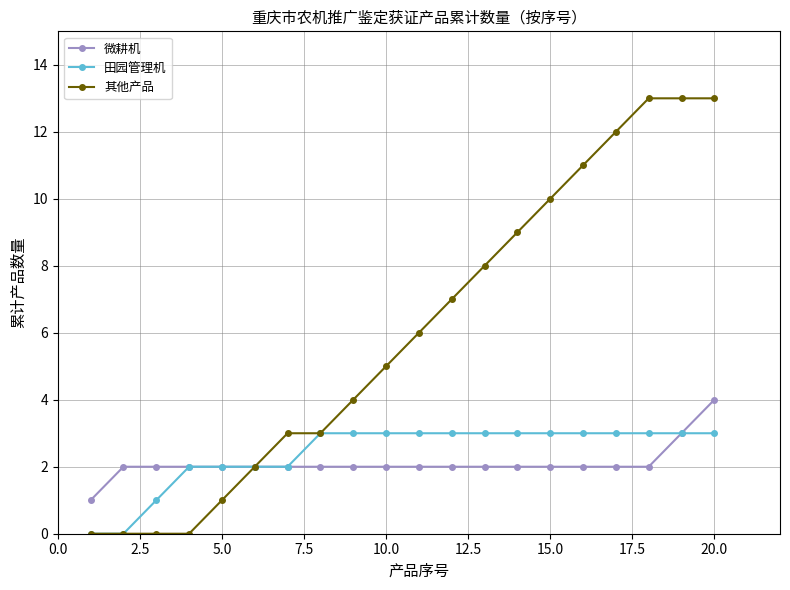

Which series has the largest total across all categories?

其他产品